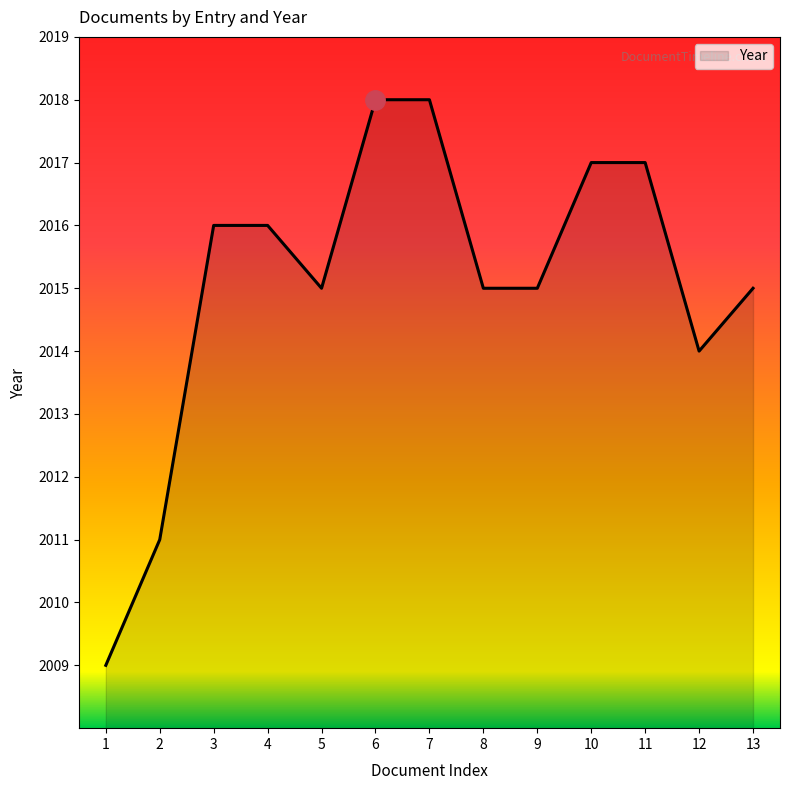

How many lines are shown in the chart?

1